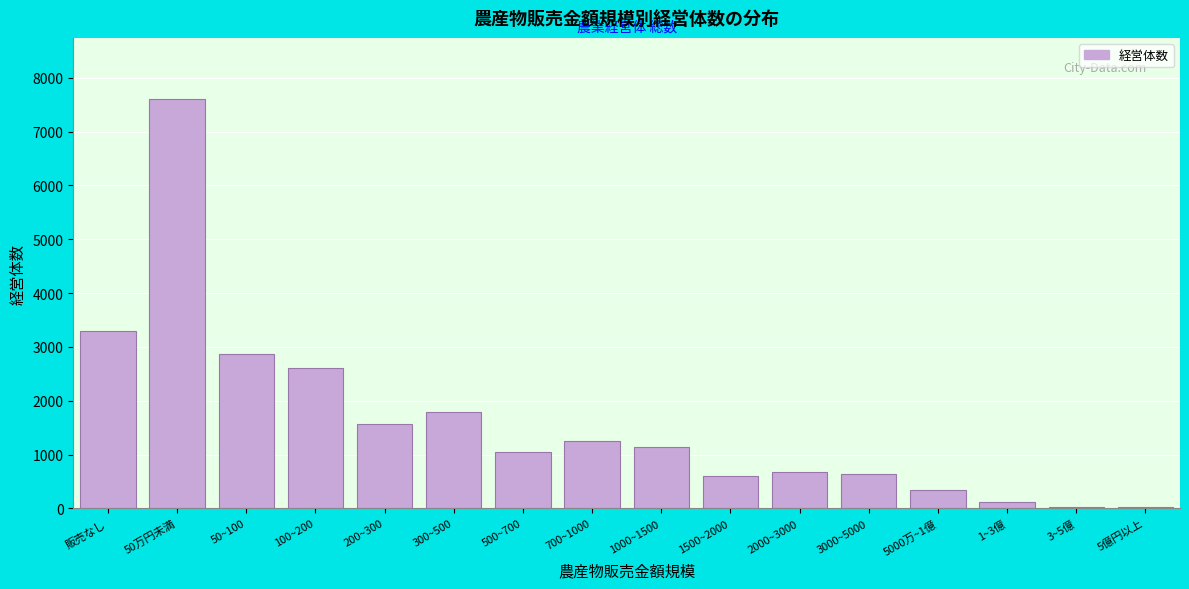

What is the approximate value at 販売なし?

3302